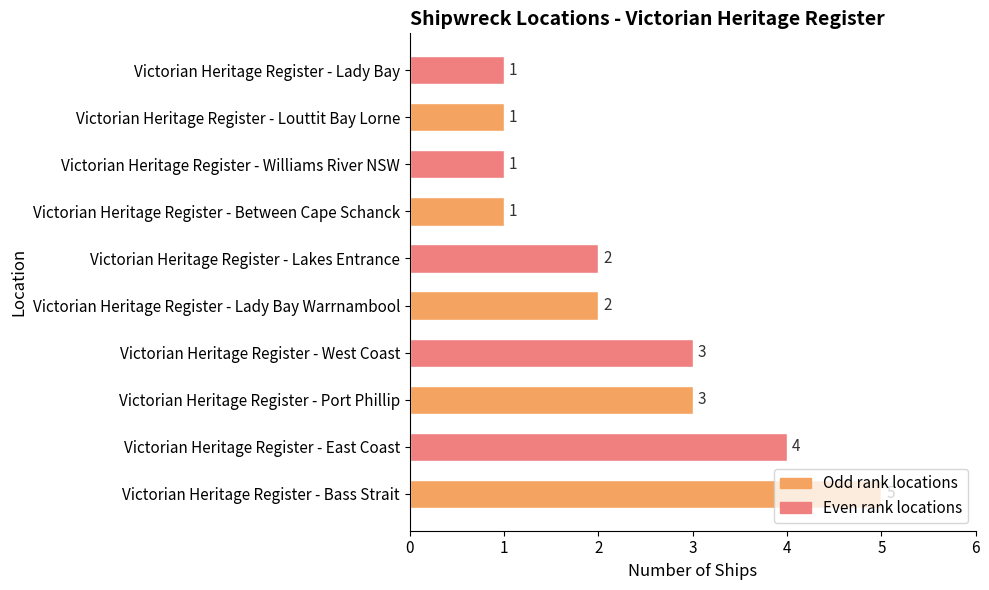

Does the chart contain stacked bars?

No